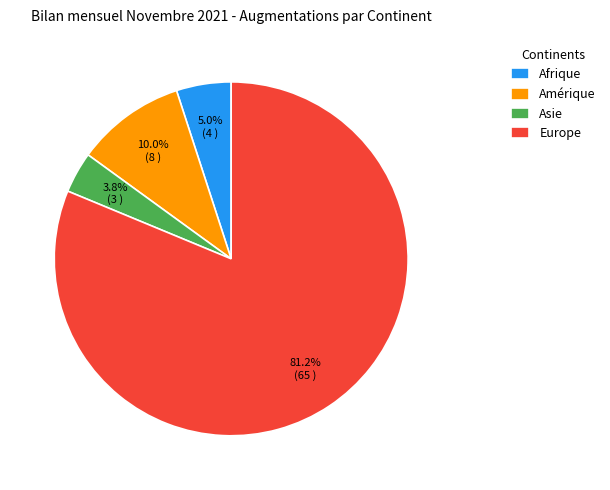

To the nearest percent, what percentage of the pie is Europe?

81%